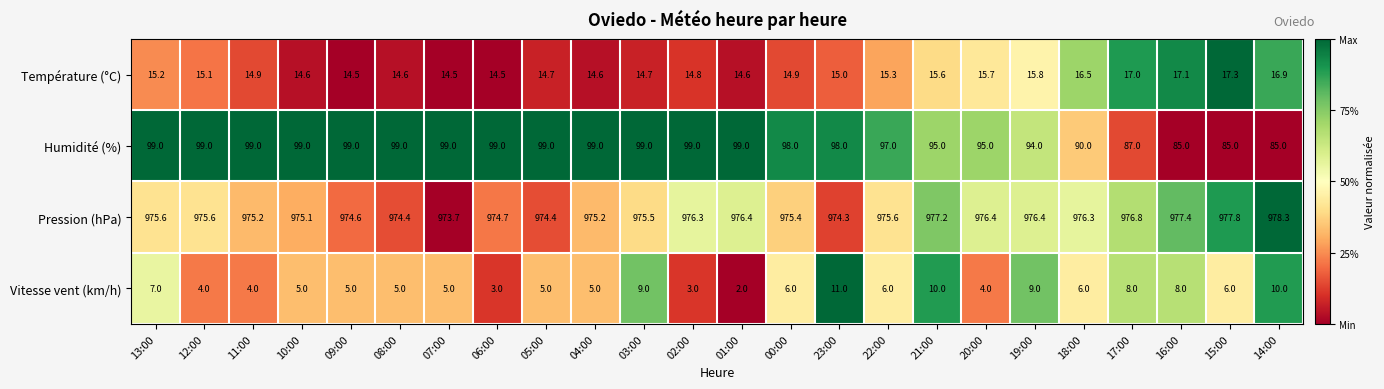

Count the number of data series in this chart.

4